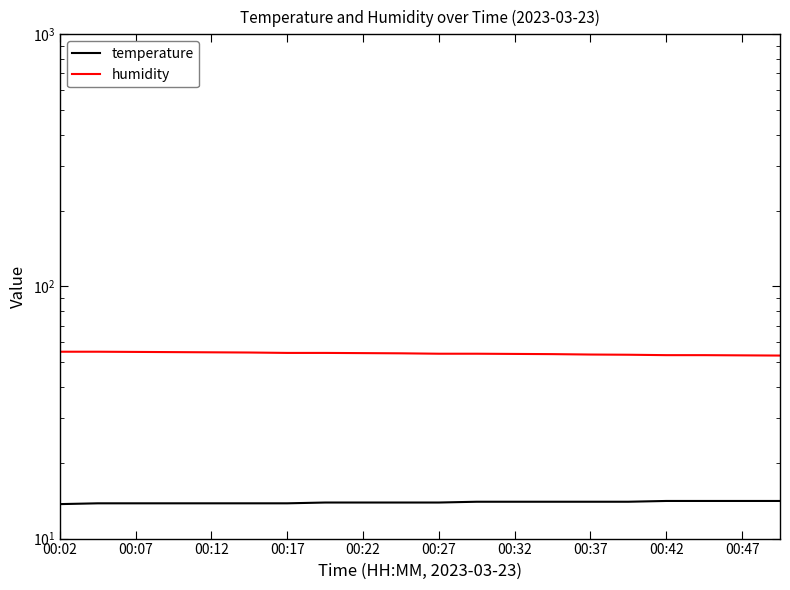

The humidity series shows 22.9 at 00:37. True or false?

False